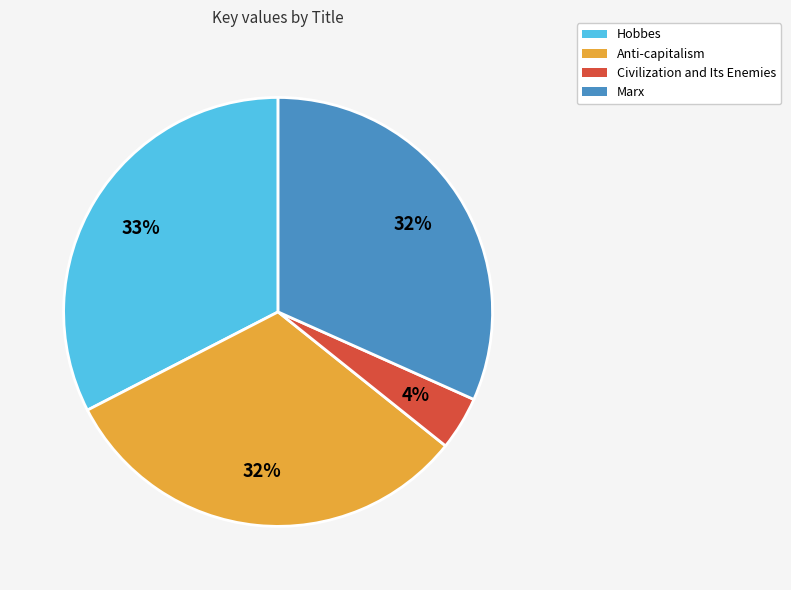

Which slice is the largest?

Hobbes